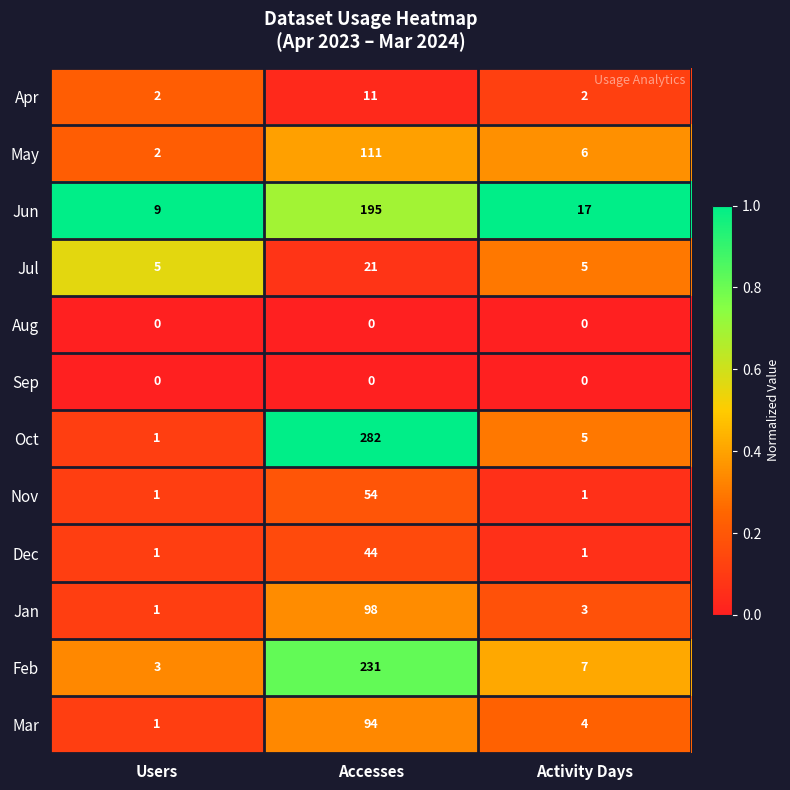

At which category is the sum across all series the highest?

Accesses